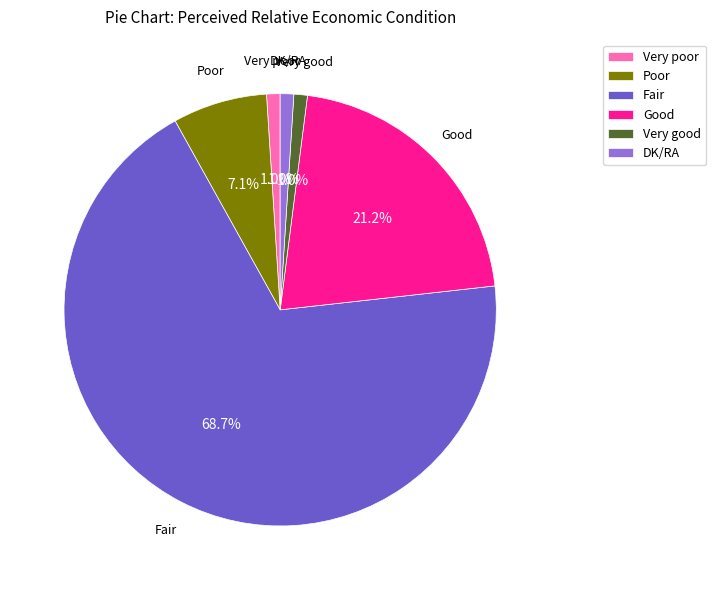

Count the number of slices in the pie.

6